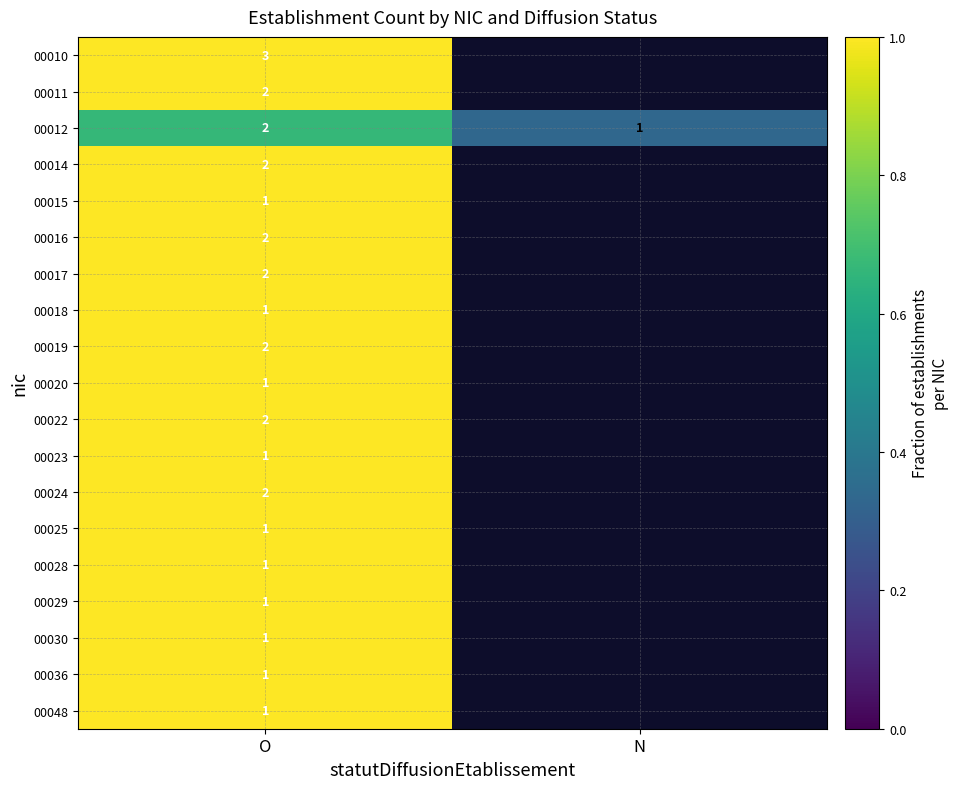

What is the total value across all series at O?

29